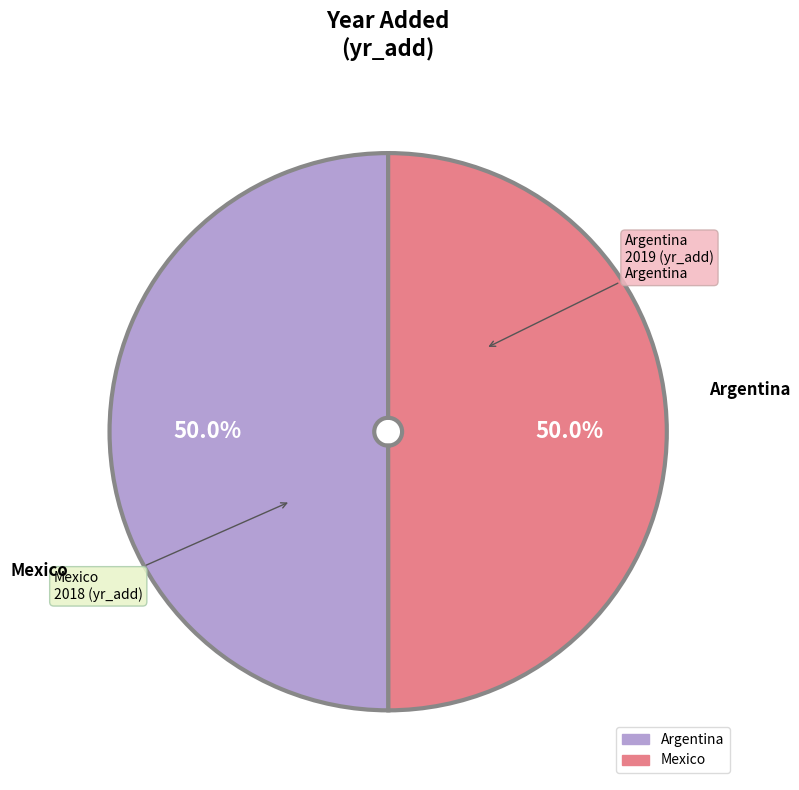

Approximately how many times larger is the value at Argentina compared to Mexico?

1.0